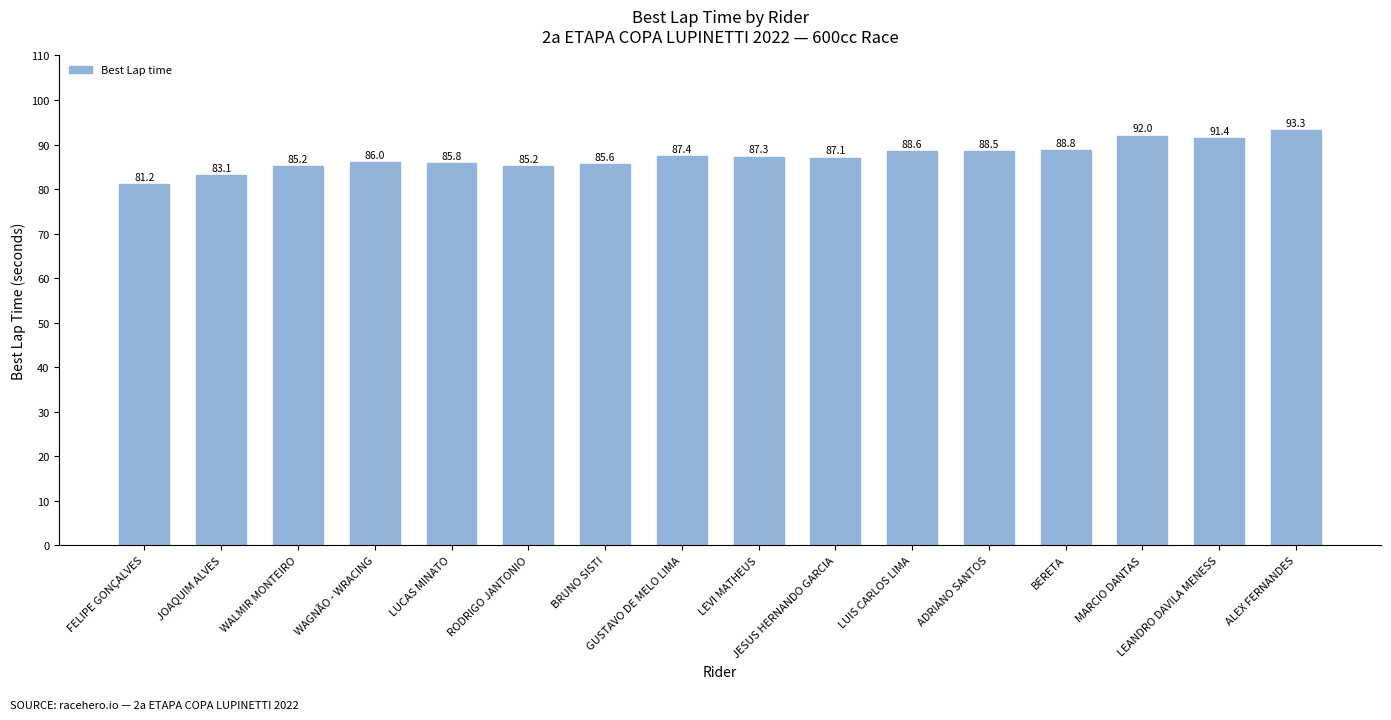

The chart shows a value of 85.8 at LUCAS MINATO. True or false?

True